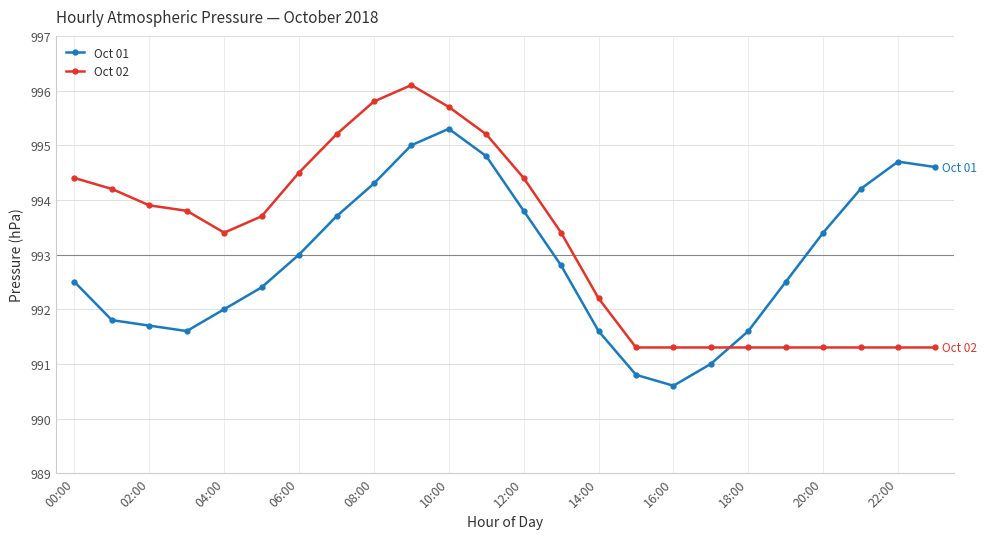

How many data points does each series have?

24